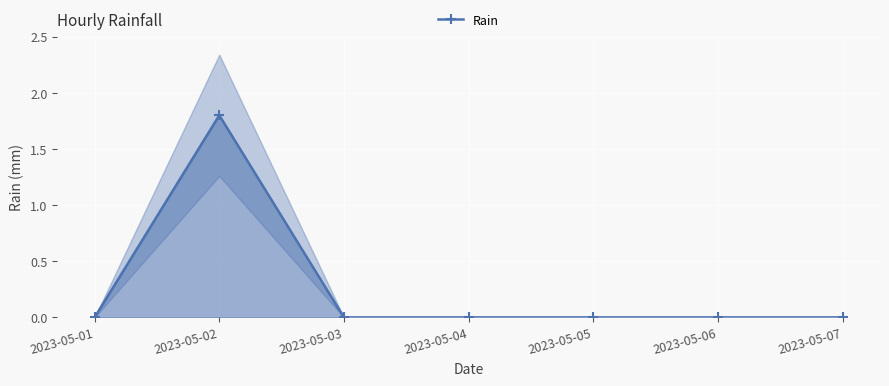

How many distinct data groups are displayed?

1